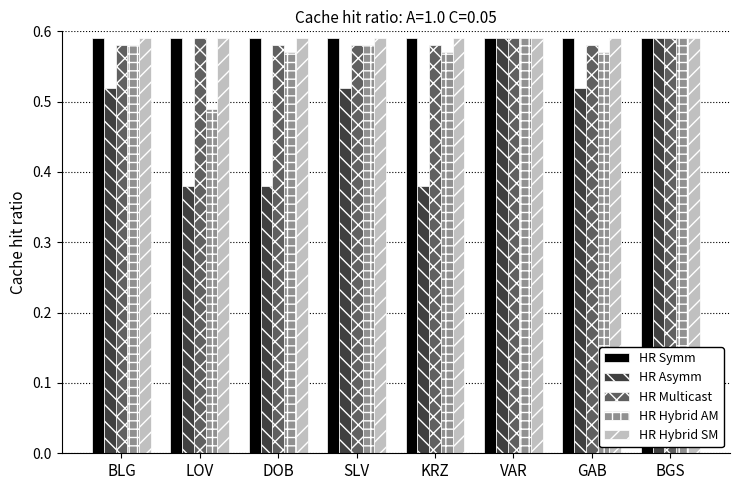

How many HR Asymm values are between 0 and 1?

8